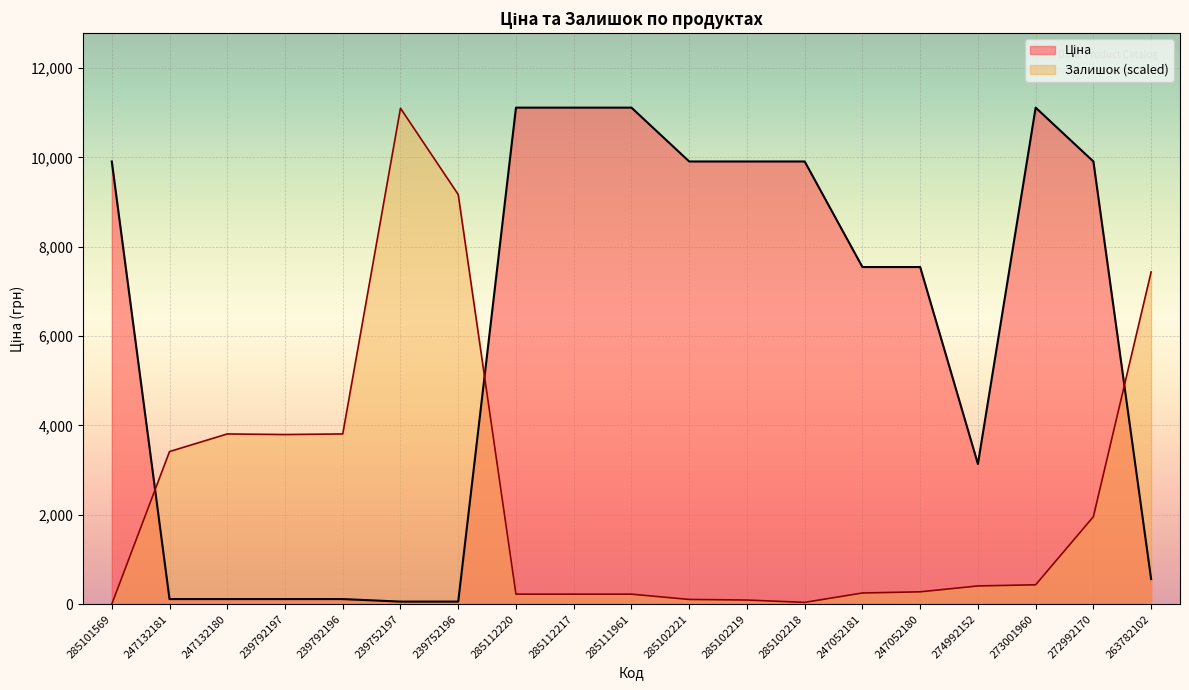

What is the difference between the second highest and second lowest values in the Ціна series?

11056.9